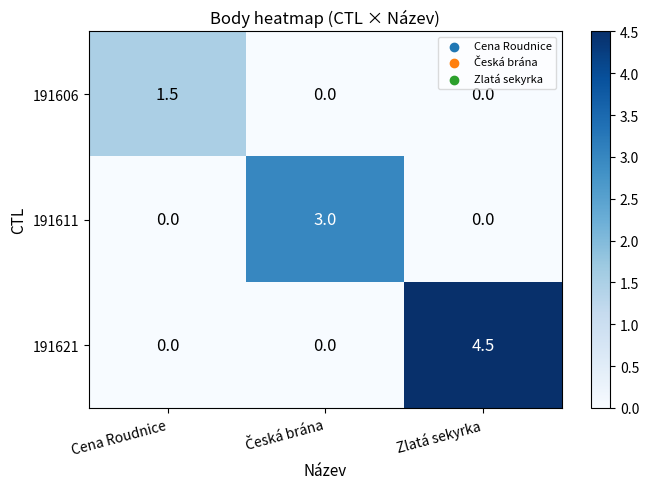

The value of 191606 at Cena Roudnice is 1.5. True or false?

True